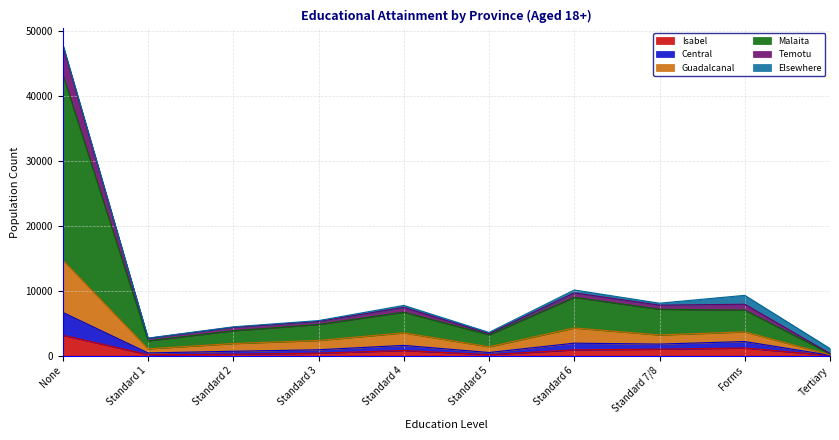

At which category is the sum across all series the highest?

None